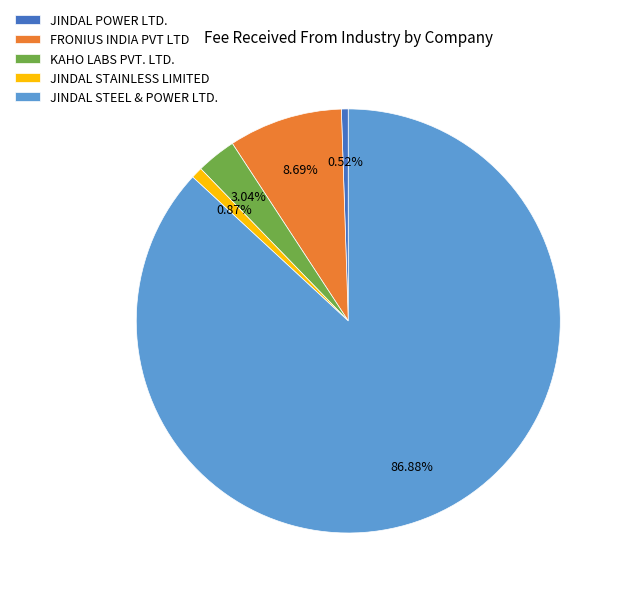

To the nearest percent, what is the difference between the largest and smallest slice percentages?

86%